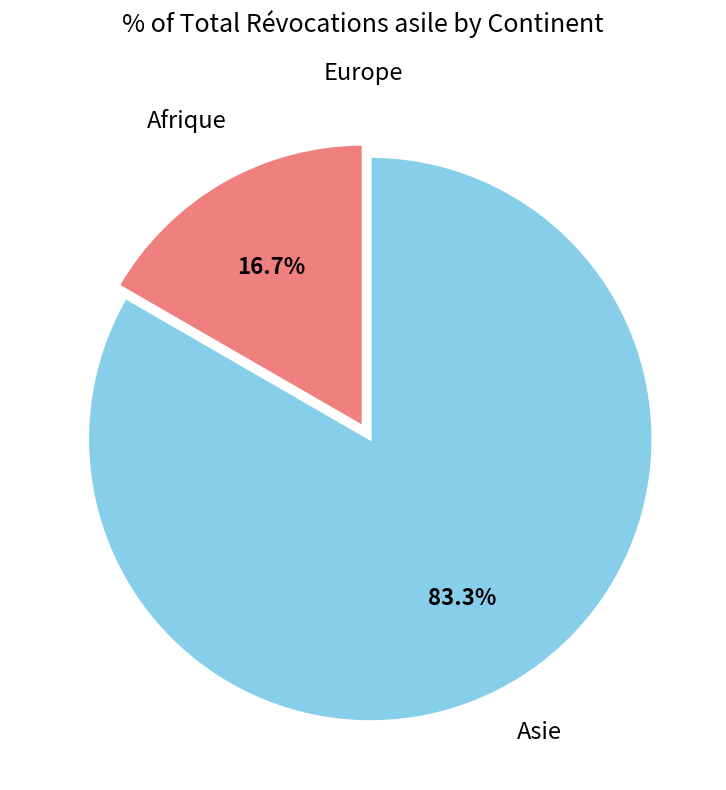

Is there a majority slice in this chart?

Yes